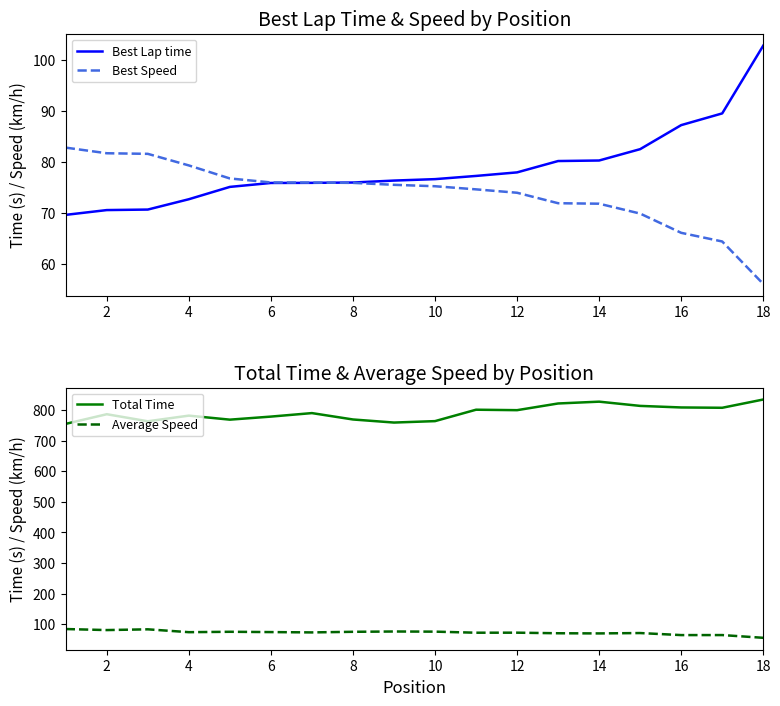

Is it true that Total Time equals 1253.1 at 16?

False